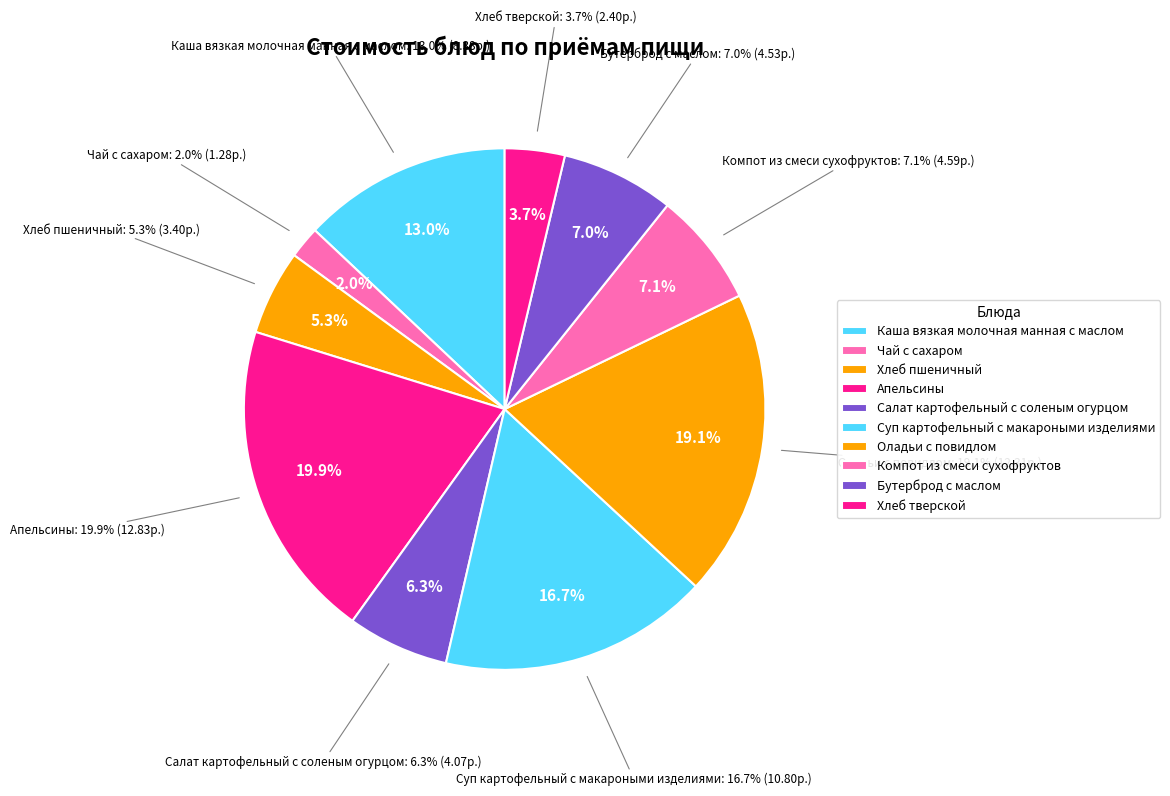

To the nearest percent, what percentage of the pie is Хлеб пшеничный?

5%